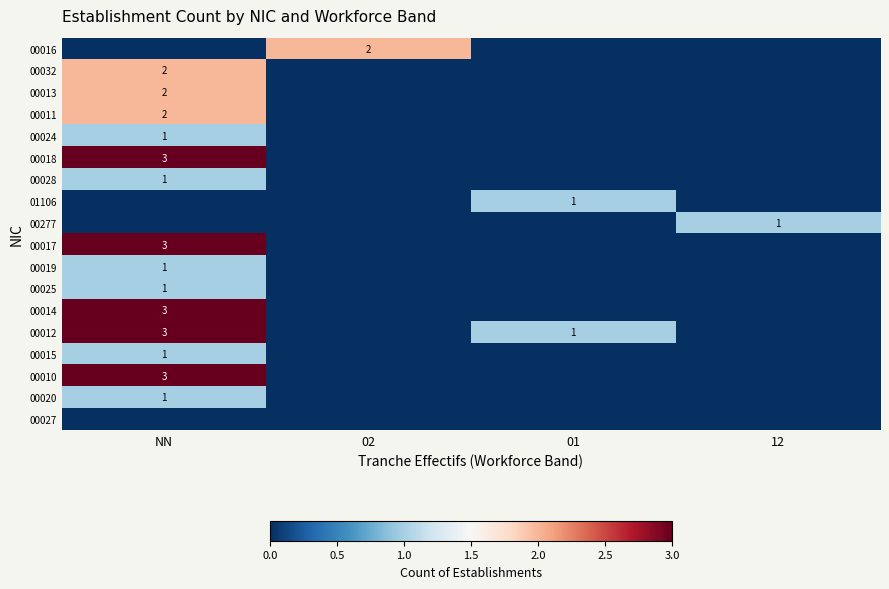

The 00015 series shows 0 at NN. True or false?

False